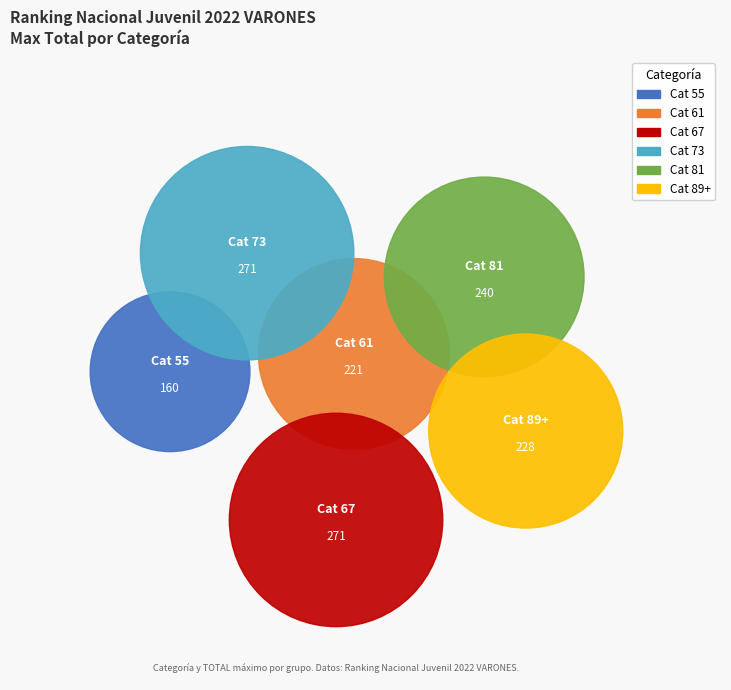

Is it true that 89+ is 16% of the pie?

True